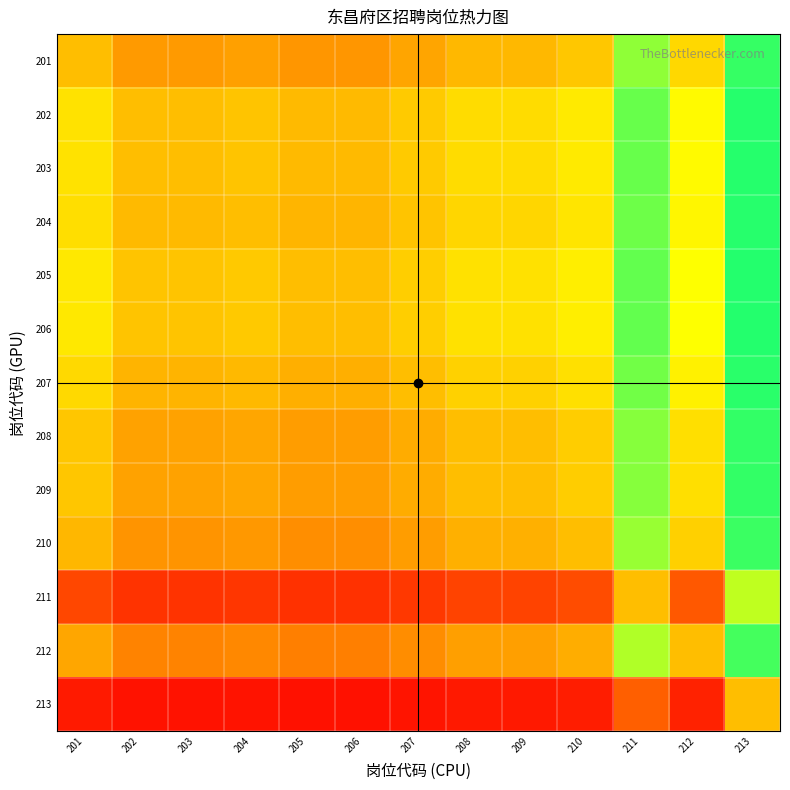

Which category has the highest value across all series?

213